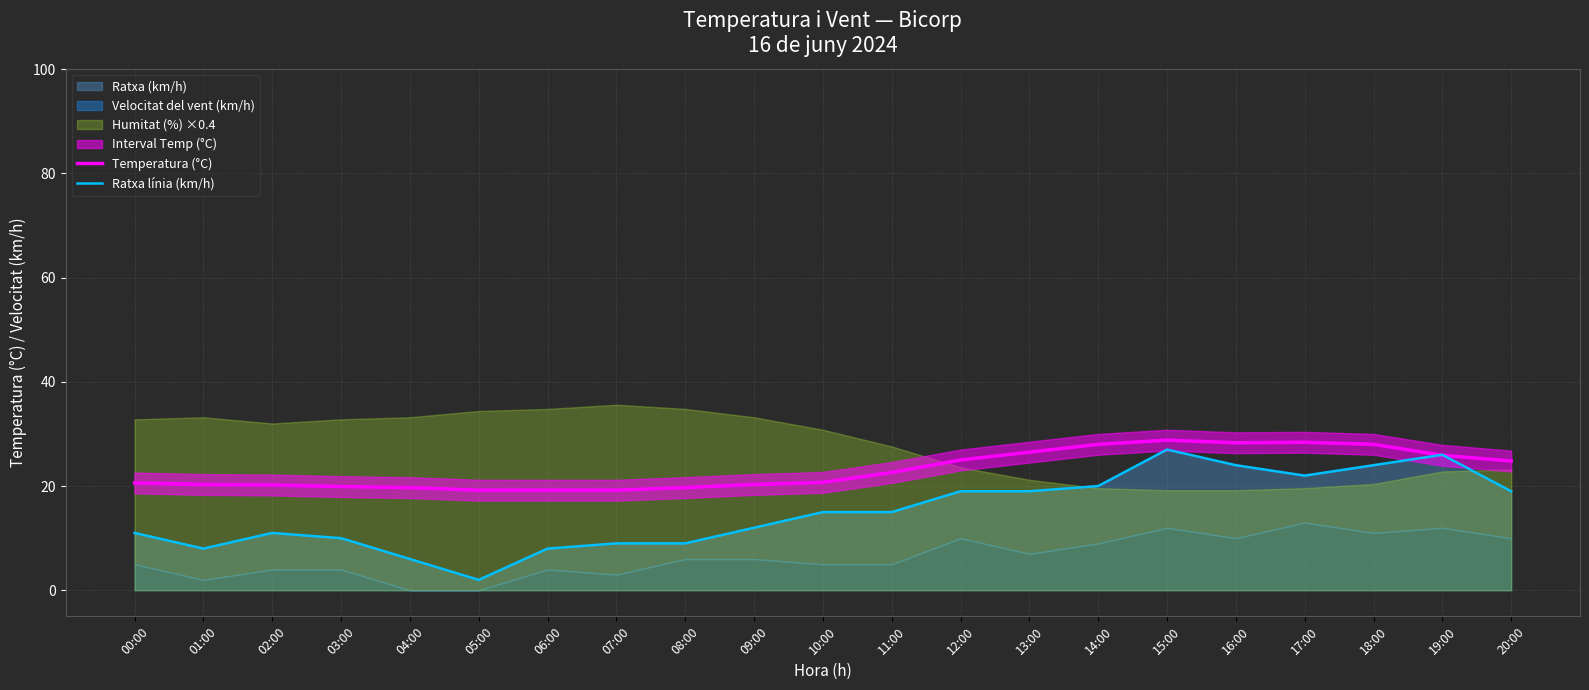

What is the highest value of the Temperatura (°C) series?

28.8